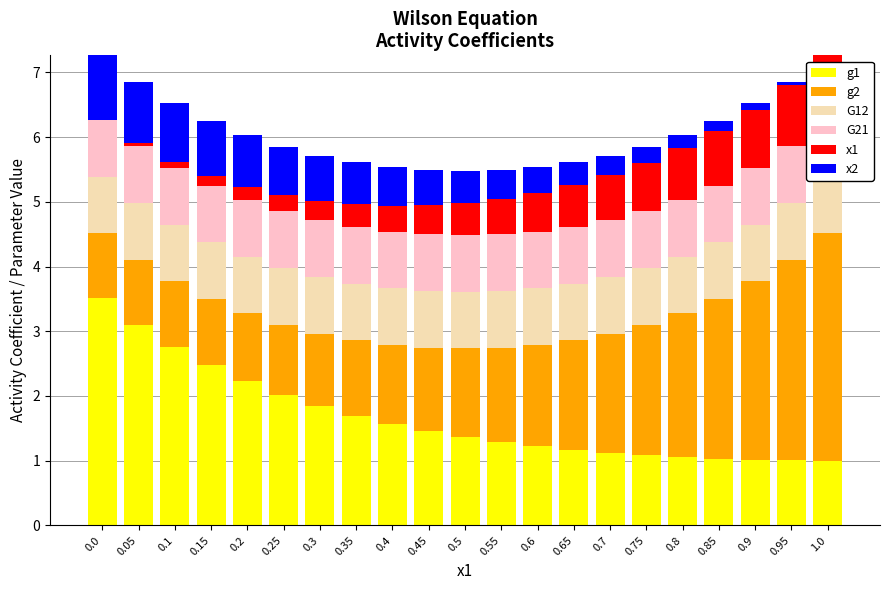

At how many categories does at least one series exceed 2?

12